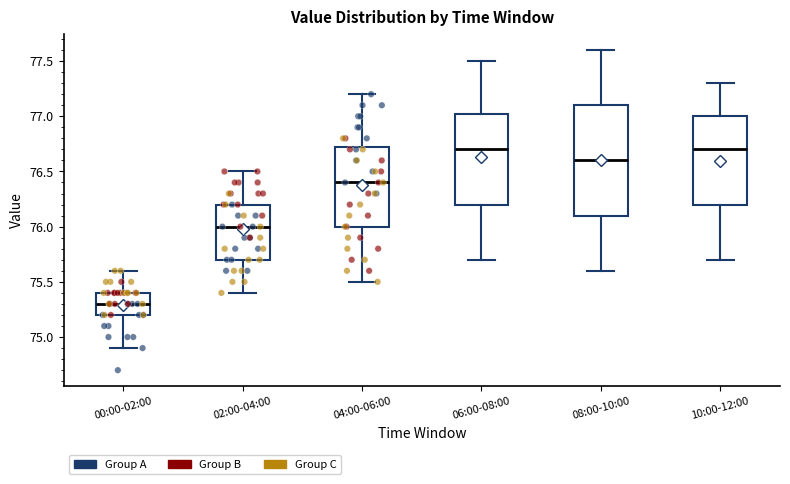

Comparing the boxes themselves (not the whiskers), which one is the tallest?

08:00-10:00